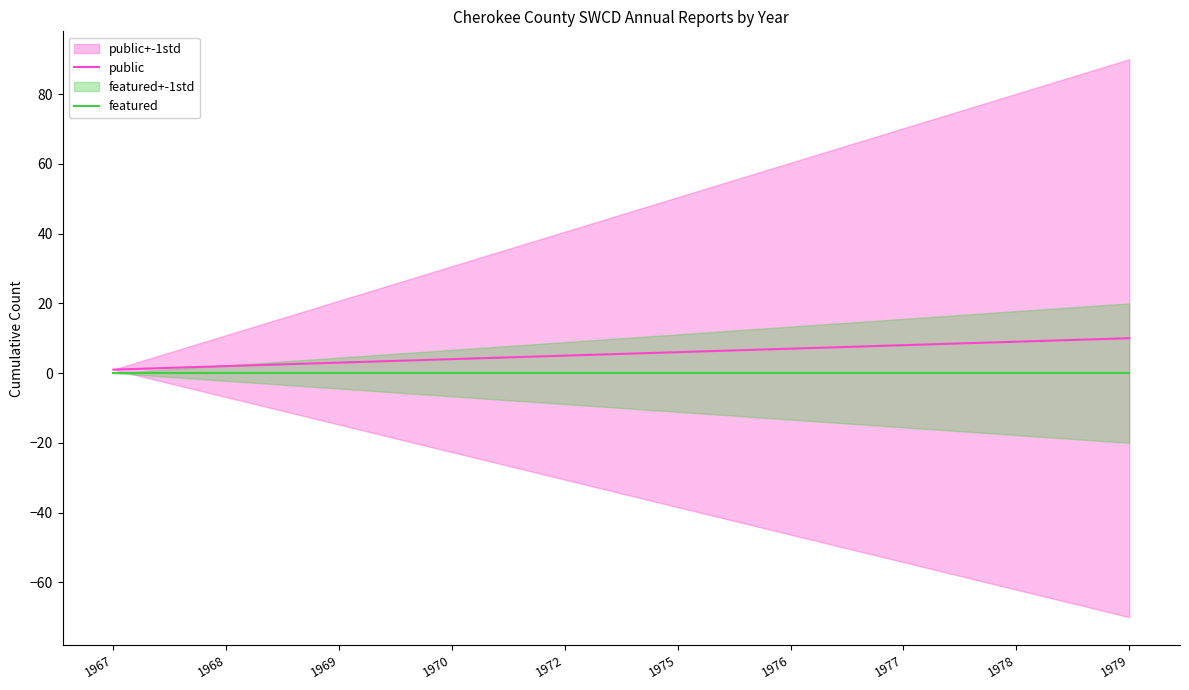

List the series in order of their overall mean, highest first.

public, featured